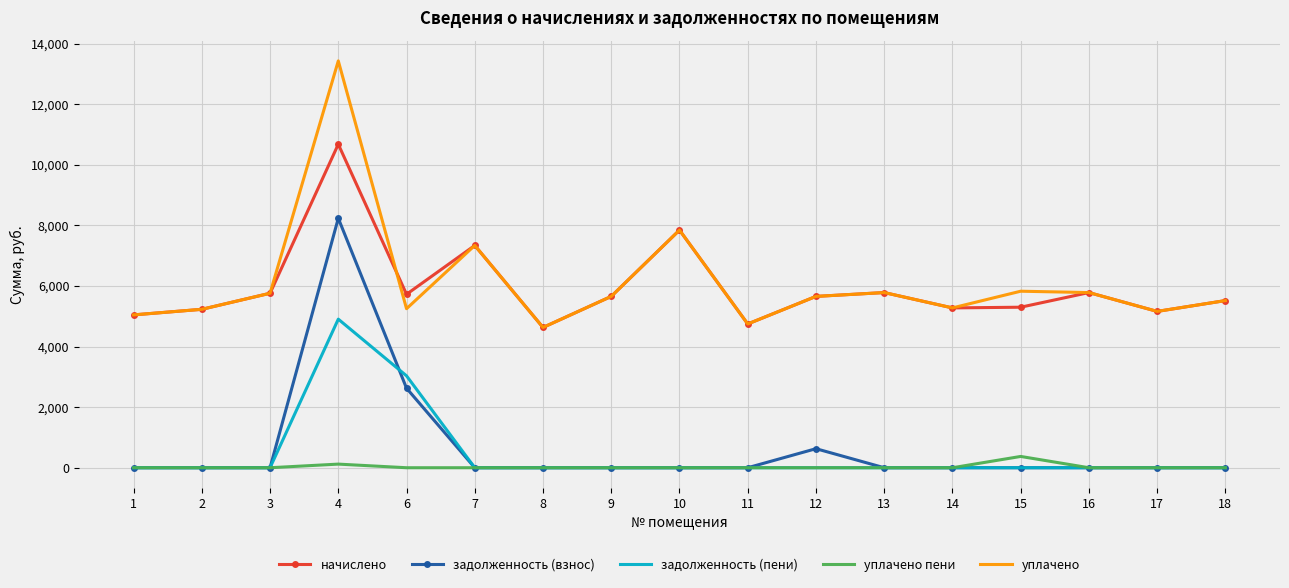

At which category is the sum across all series the highest?

4